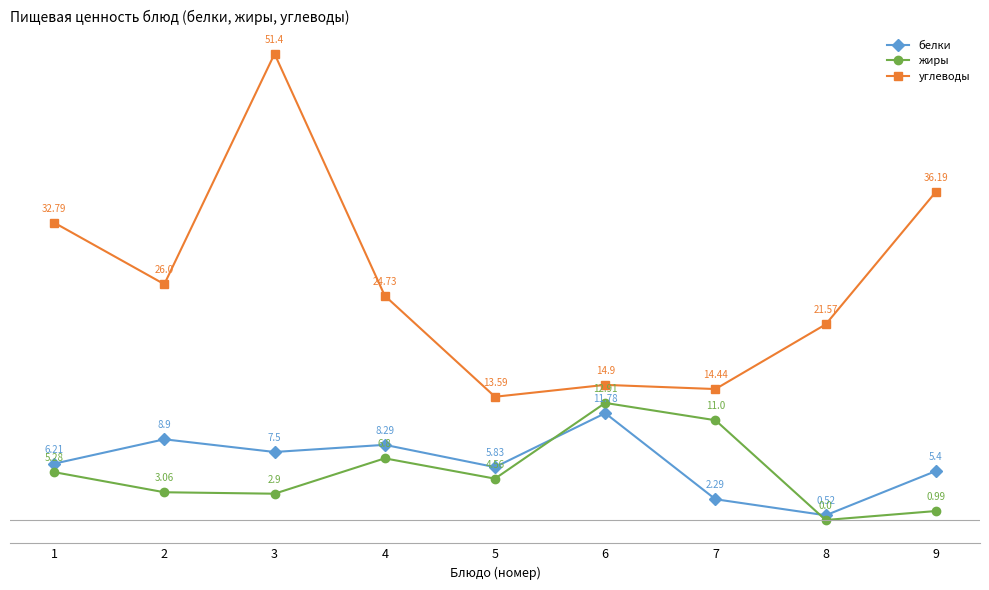

What is the greatest value displayed?

51.4